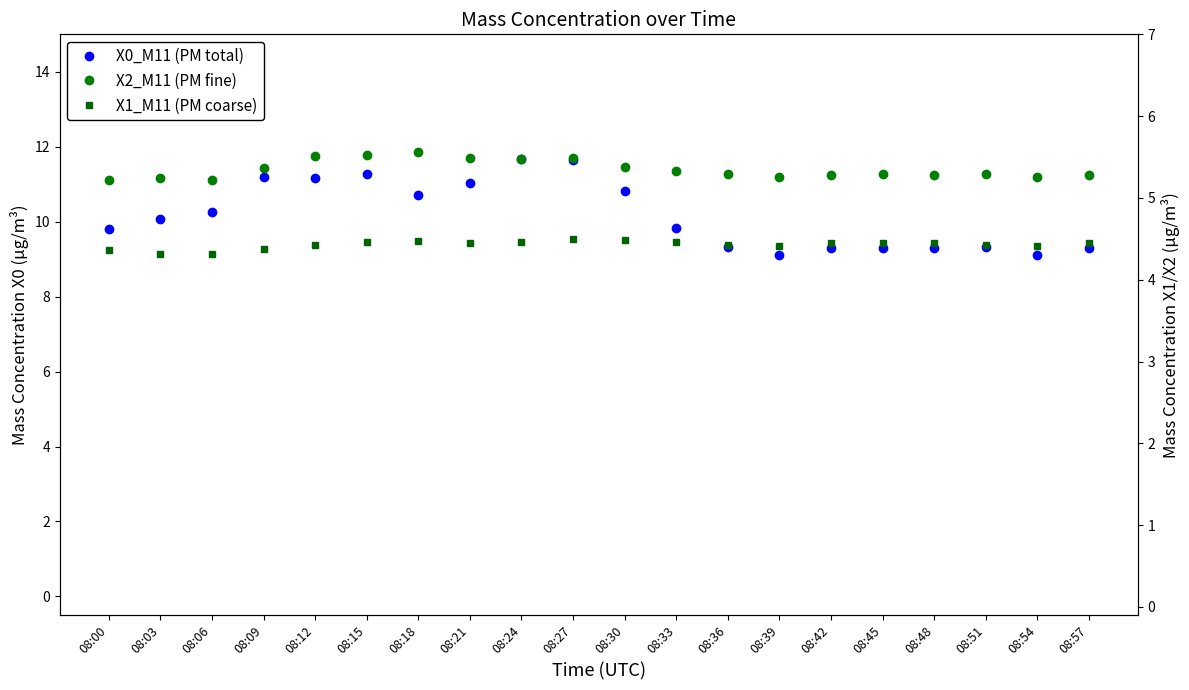

True or false: X2_M11 (PM fine) and X1_M11 (PM coarse) intersect in this chart.

False